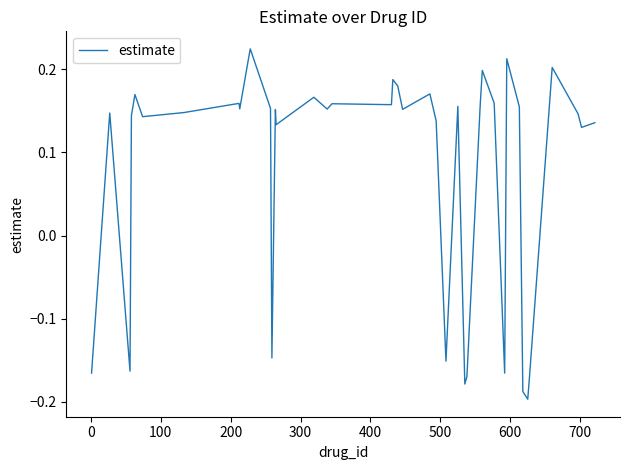

What is the difference between the maximum and minimum values?

0.4